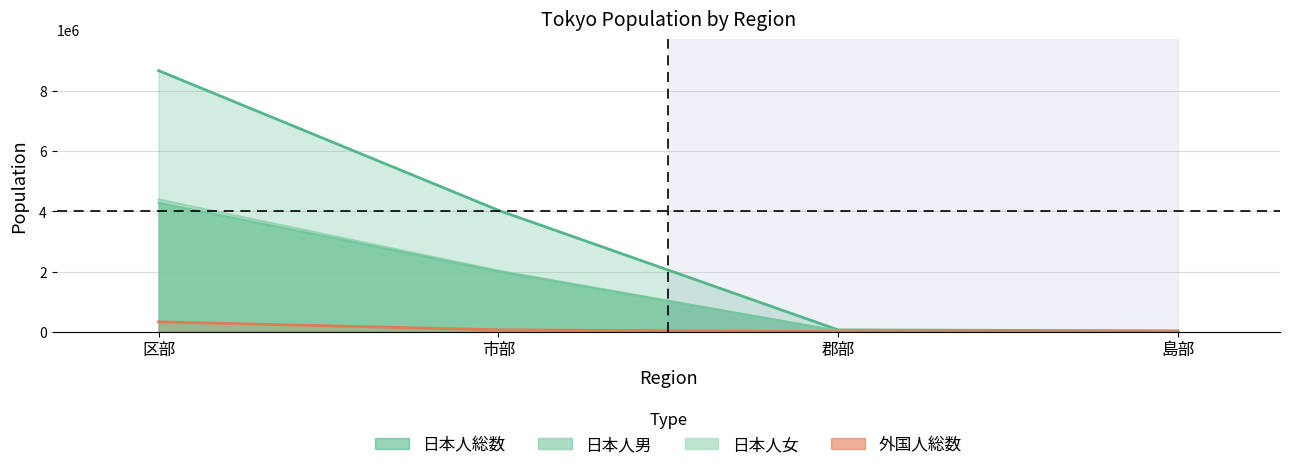

What is the label of the 1st point from the right?

島部